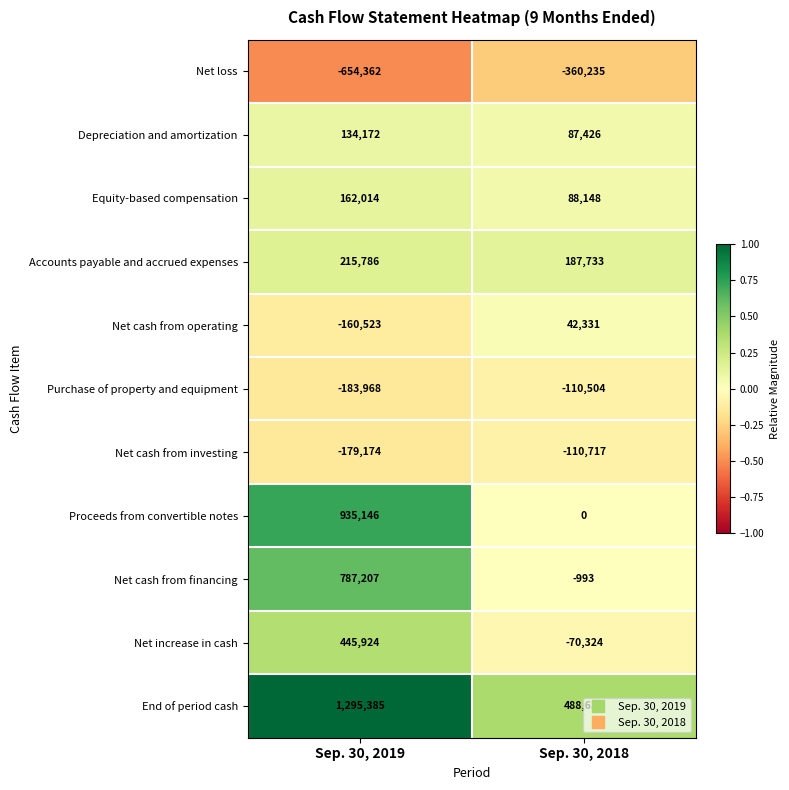

What is the greatest value displayed?

1295385